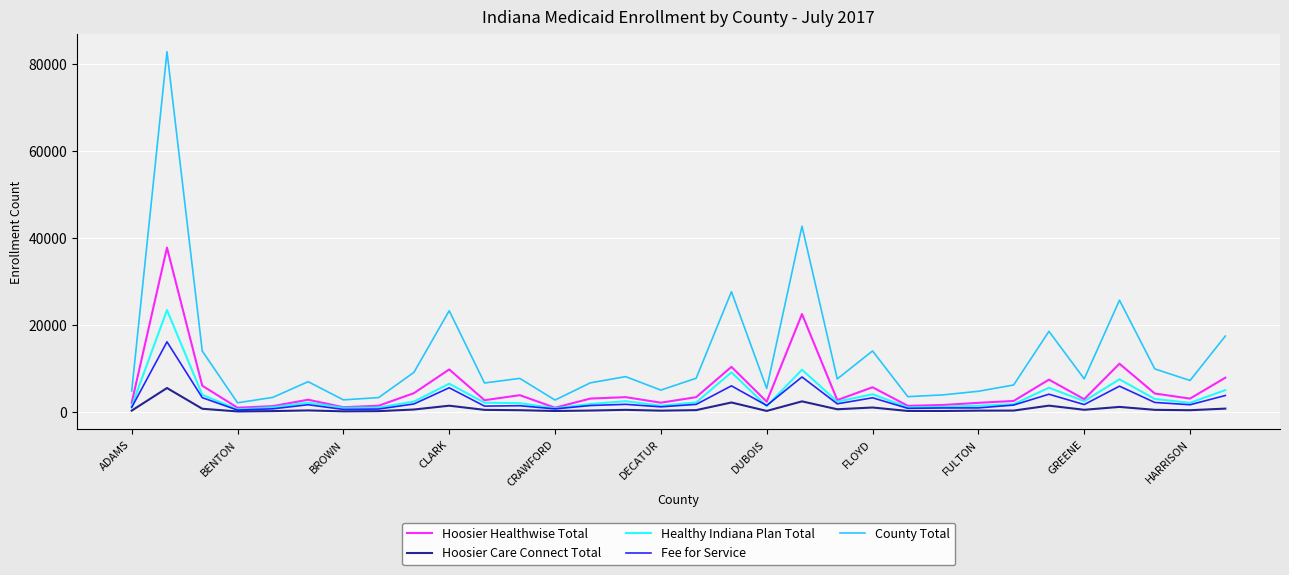

What is the minimum value for County Total?

2102